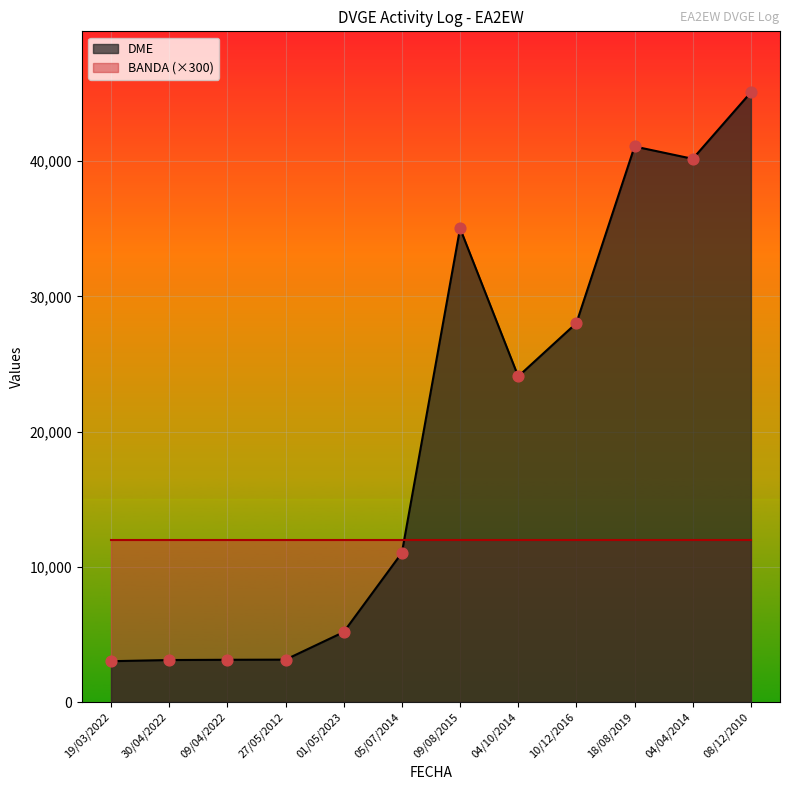

What is the ratio of the value at 19/03/2022 to the value at 27/05/2012?

1.0